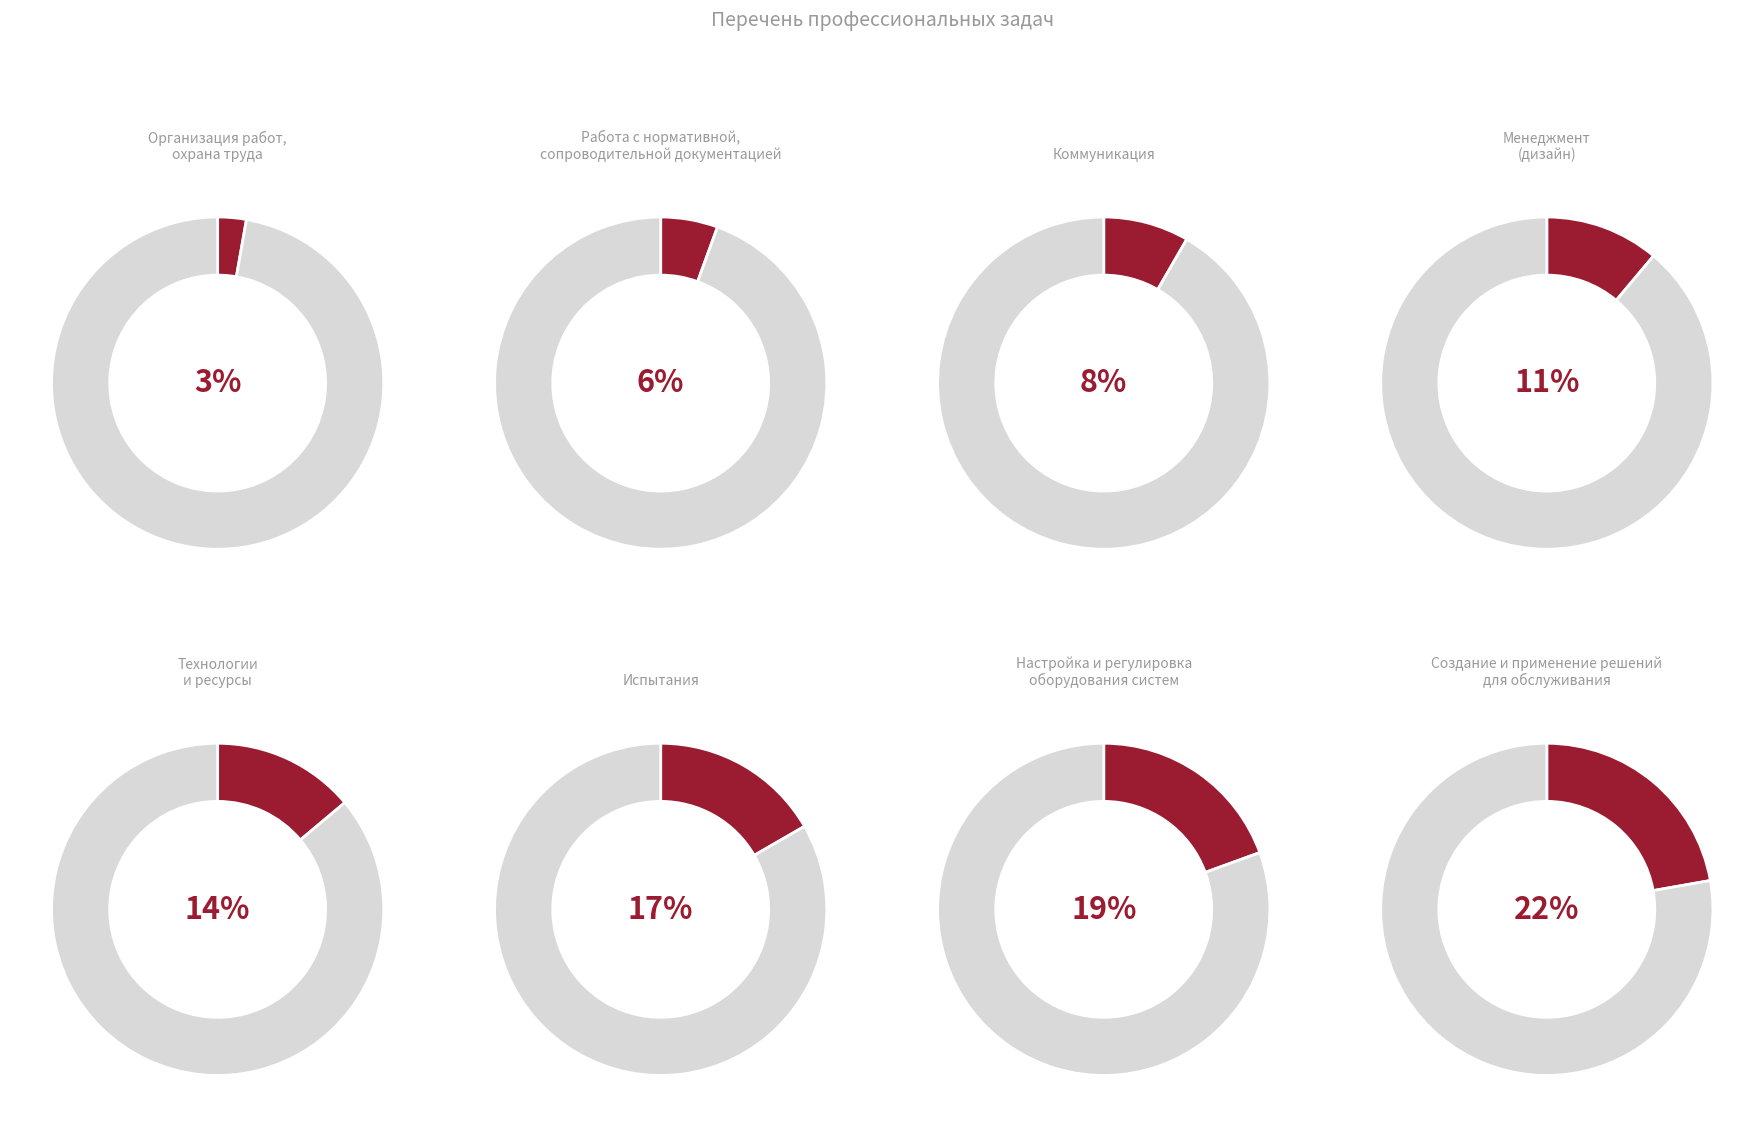

Count the number of slices in the pie.

8